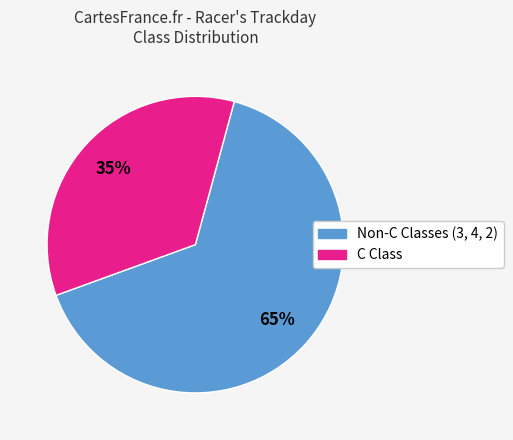

Does any single category account for the majority?

Yes